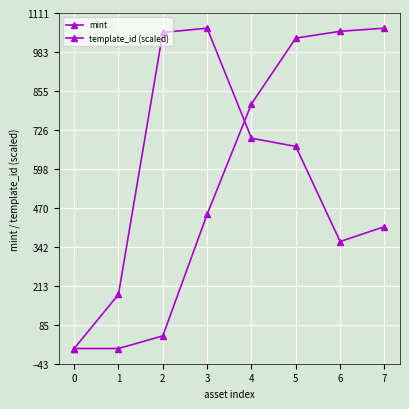

How many distinct data groups are displayed?

2